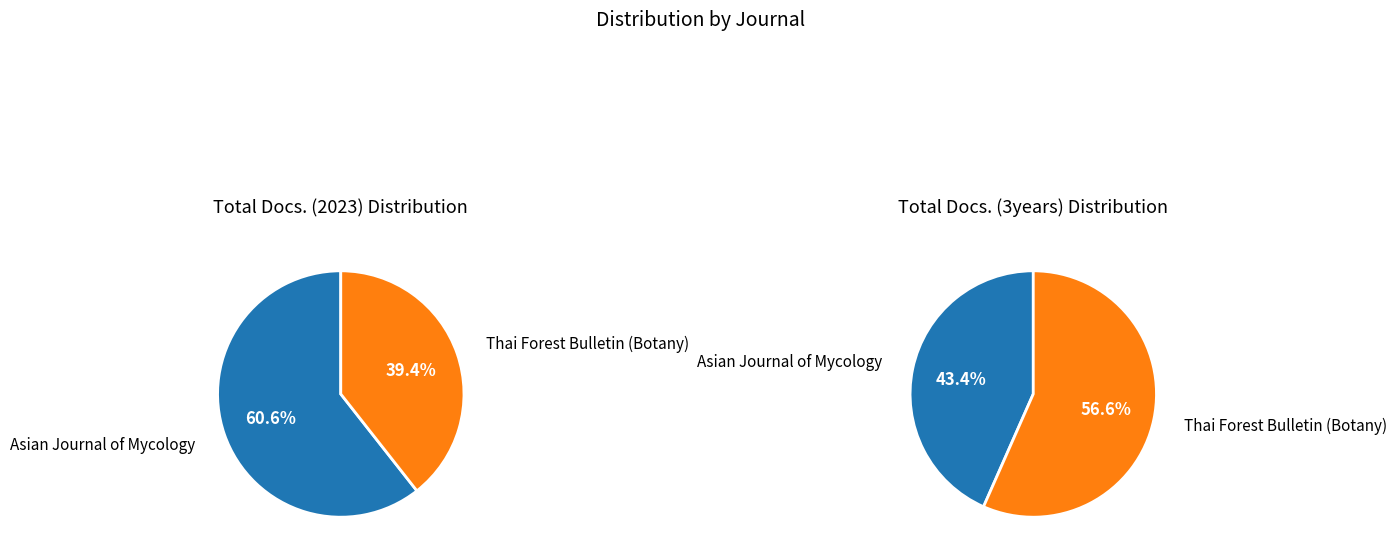

Which series changed the most between Asian Journal of Mycology and Thai Forest Bulletin (Botany)?

Total Docs. (3years)